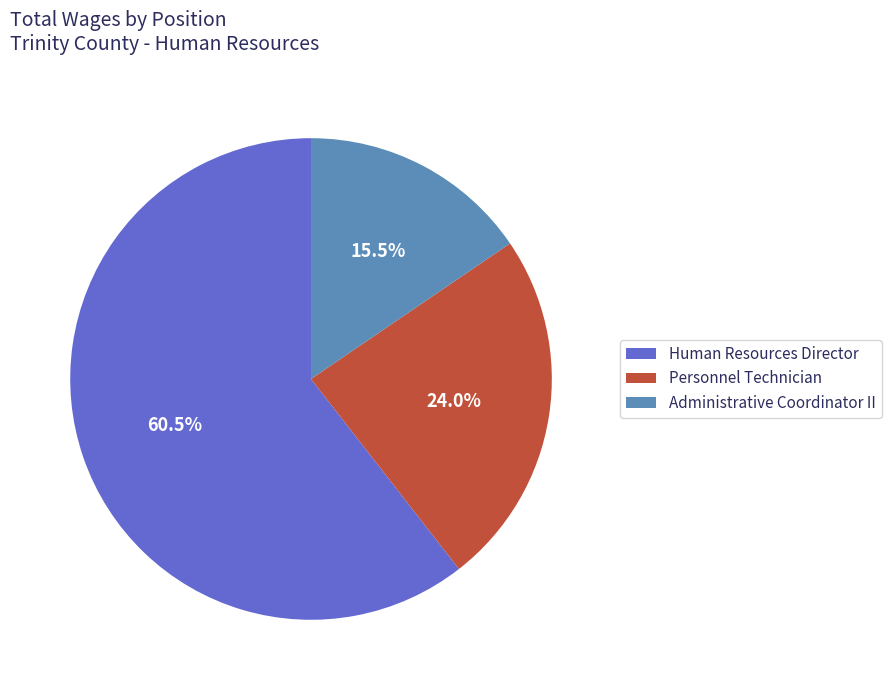

Which slice is the smallest?

Administrative Coordinator II